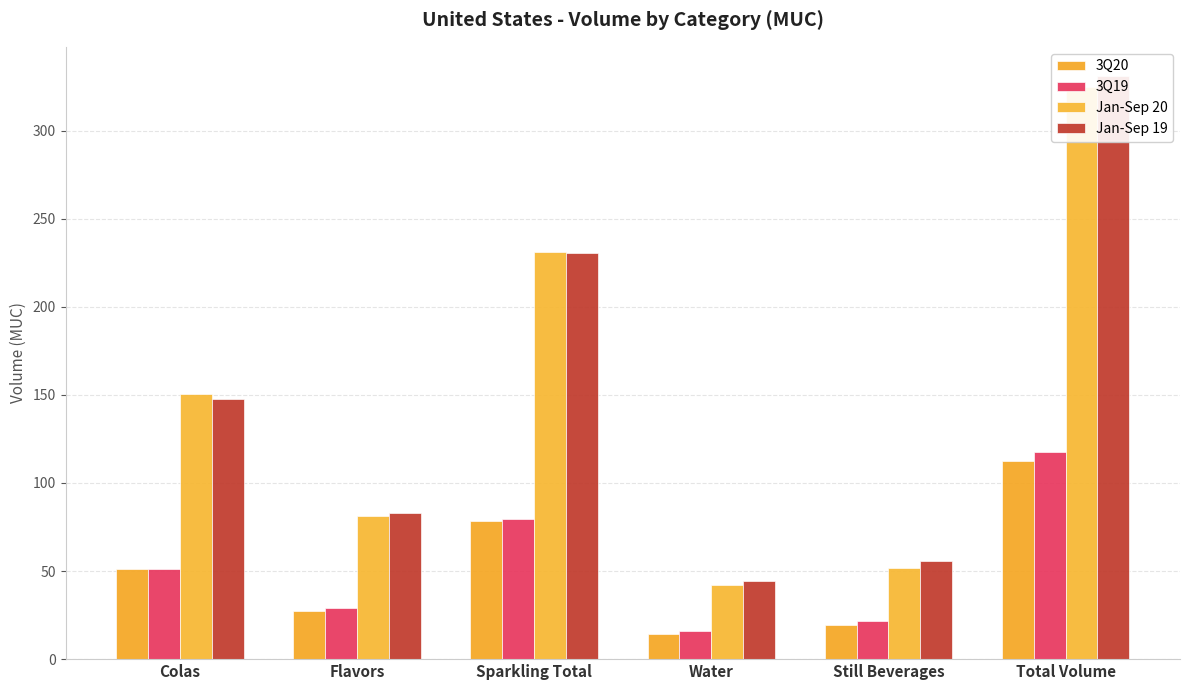

Reading left to right, list all the values displayed in this chart.

3Q20: Colas=50.9	Flavors=27.6	Sparkling Total=78.5	Water=14.3	Still Beverages=19.6	Total Volume=112.4
3Q19: Colas=50.9	Flavors=28.8	Sparkling Total=79.7	Water=16.1	Still Beverages=21.7	Total Volume=117.5
Jan-Sep 20: Colas=150.3	Flavors=81.1	Sparkling Total=231.4	Water=41.9	Still Beverages=51.7	Total Volume=325.0
Jan-Sep 19: Colas=147.9	Flavors=82.8	Sparkling Total=230.7	Water=44.6	Still Beverages=55.7	Total Volume=331.1